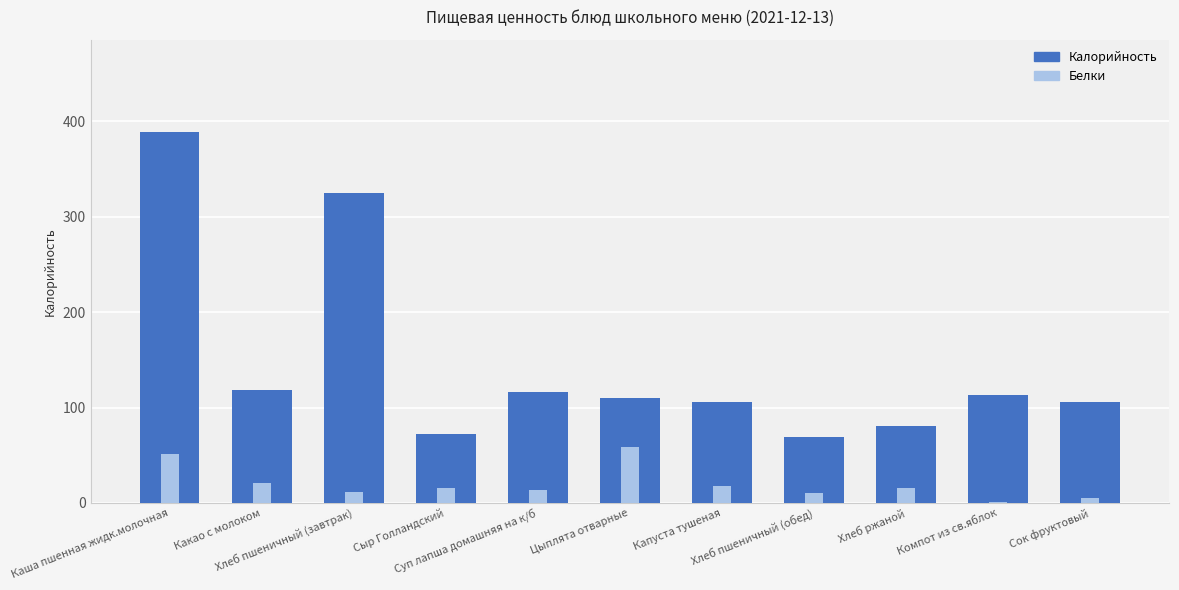

True or false: Белки has a value of 2.3 at Хлеб пшеничный (обед).

False